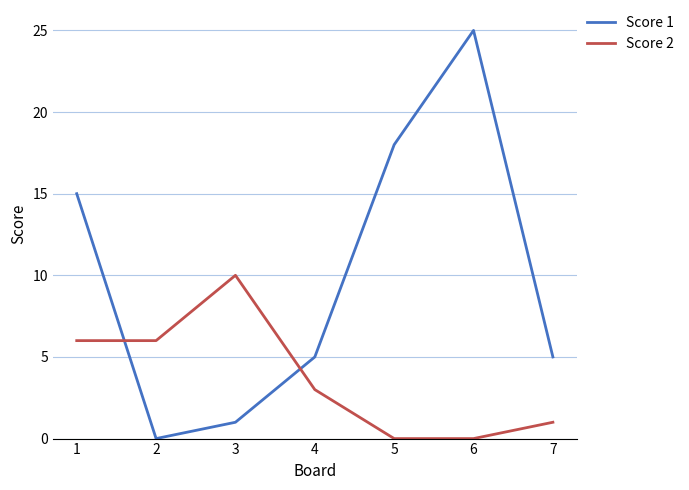

What is the maximum value shown in the chart?

25